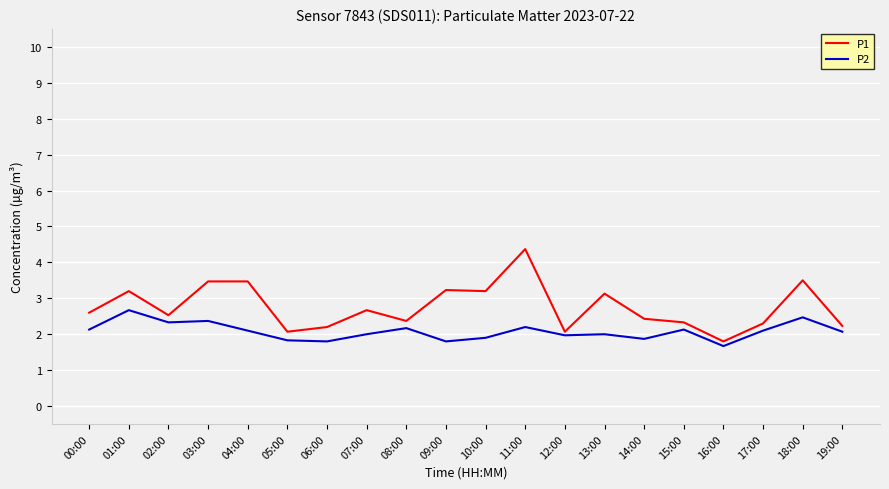

True or false: P1 has a value of 2.4 at 03:00.

False